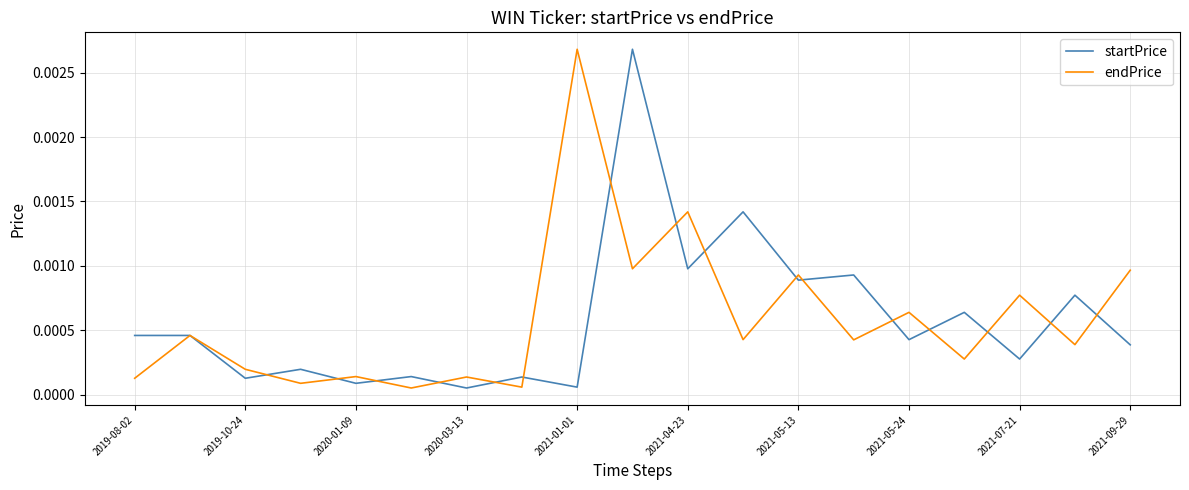

Where is the first local minimum for startPrice?

2019-10-24